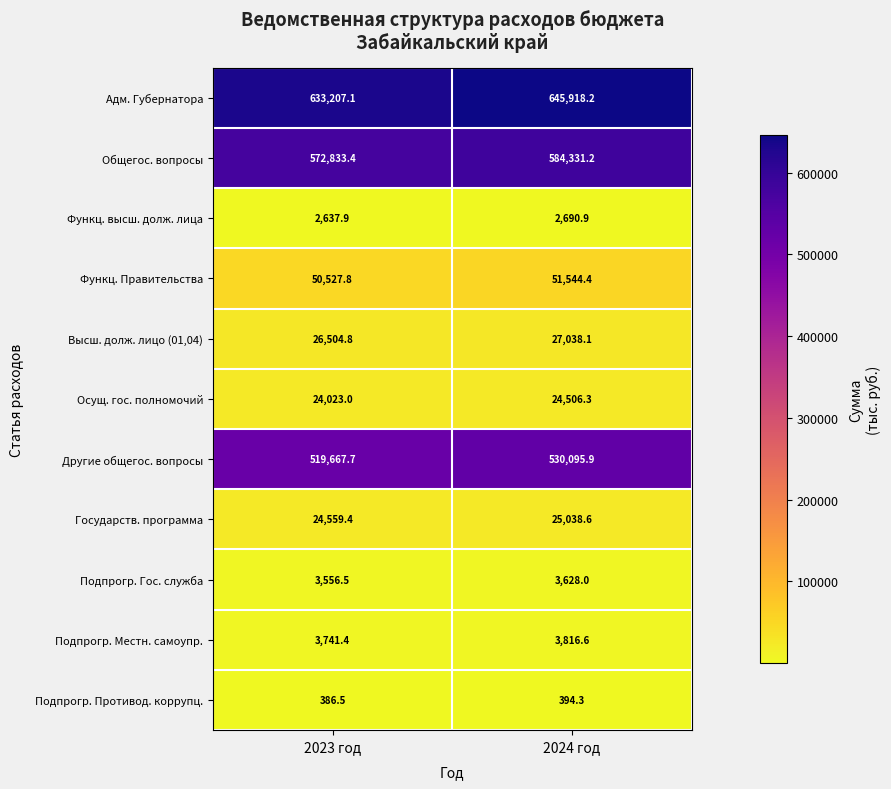

At 2023 год, list the series in order from largest to smallest.

Адм. Губернатора, Общегос. вопросы, Другие общегос. вопросы, Функц. Правительства, Высш. долж. лицо (01,04), Государств. программа, Осущ. гос. полномочий, Подпрогр. Местн. самоупр., Подпрогр. Гос. служба, Функц. высш. долж. лица, Подпрогр. Противод. коррупц.